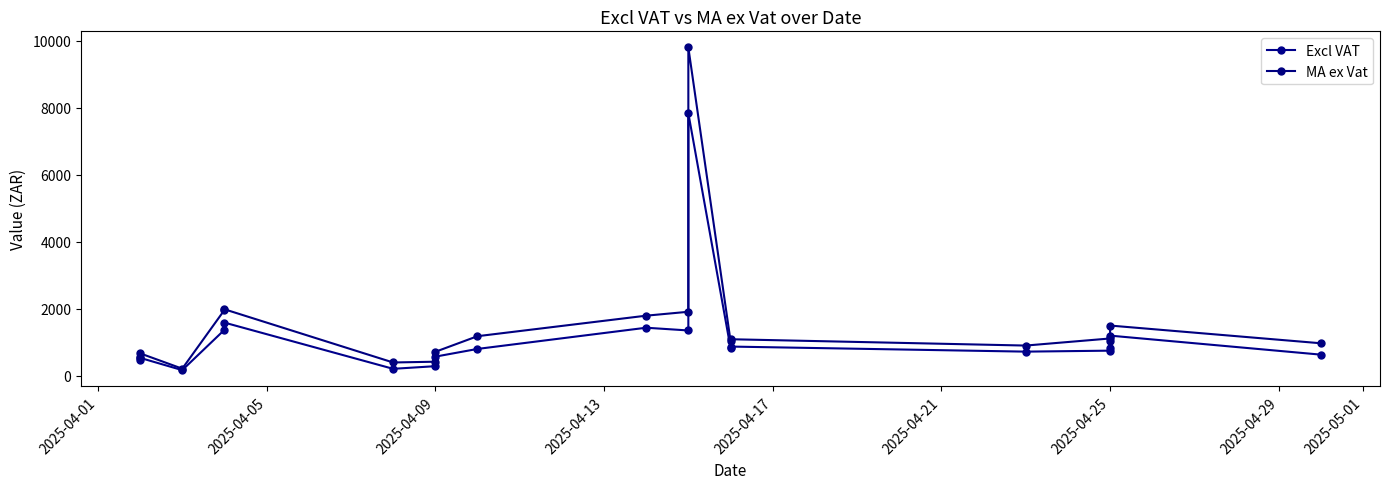

What is the difference between the Excl VAT values at 2025-04-13 and 2025-04-01?

914.3